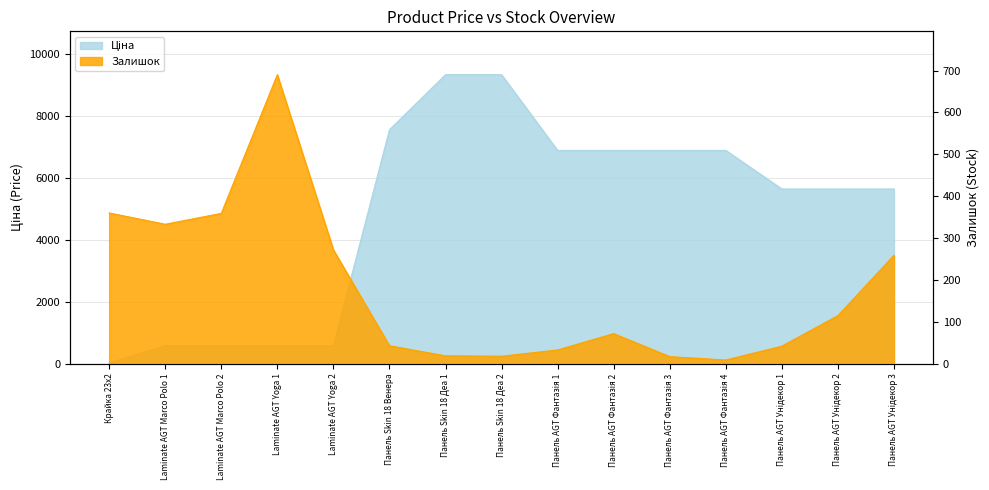

Between Laminate AGT Marco Polo 2 and Панель Skin 18 Деа 2, which is larger?

Панель Skin 18 Деа 2